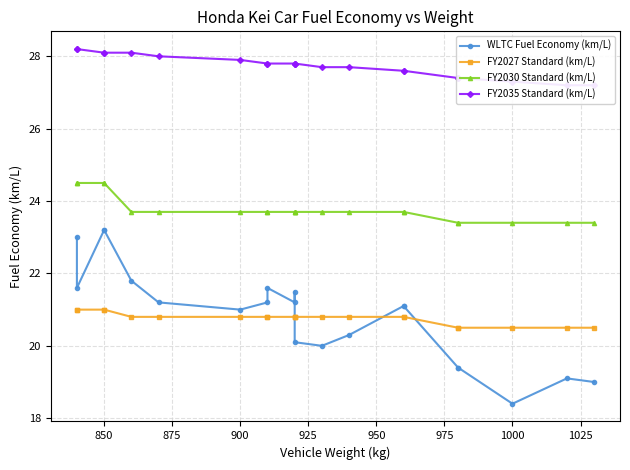

True or false: WLTC Fuel Economy (km/L) and FY2030 Standard (km/L) cross at least once.

False